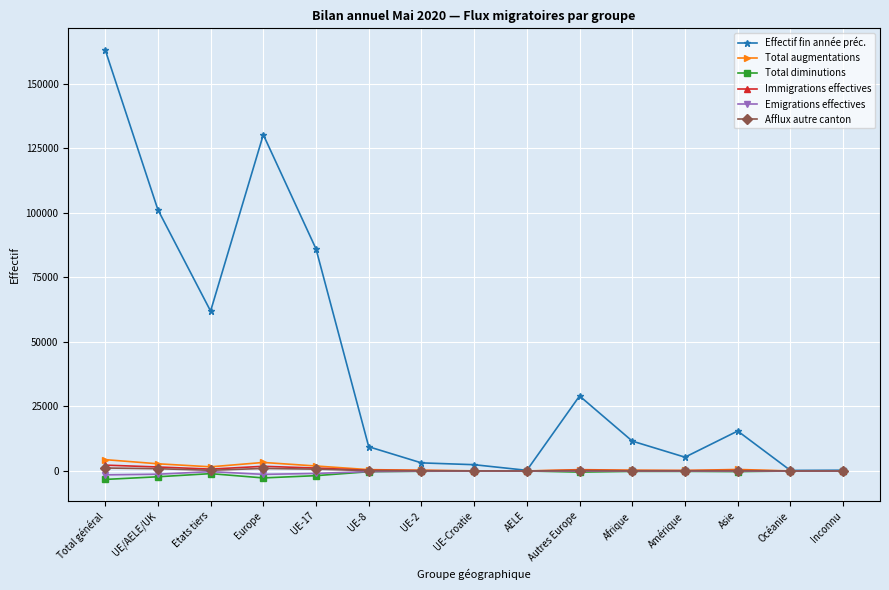

How many values in the Total diminutions series exceed -256?

7